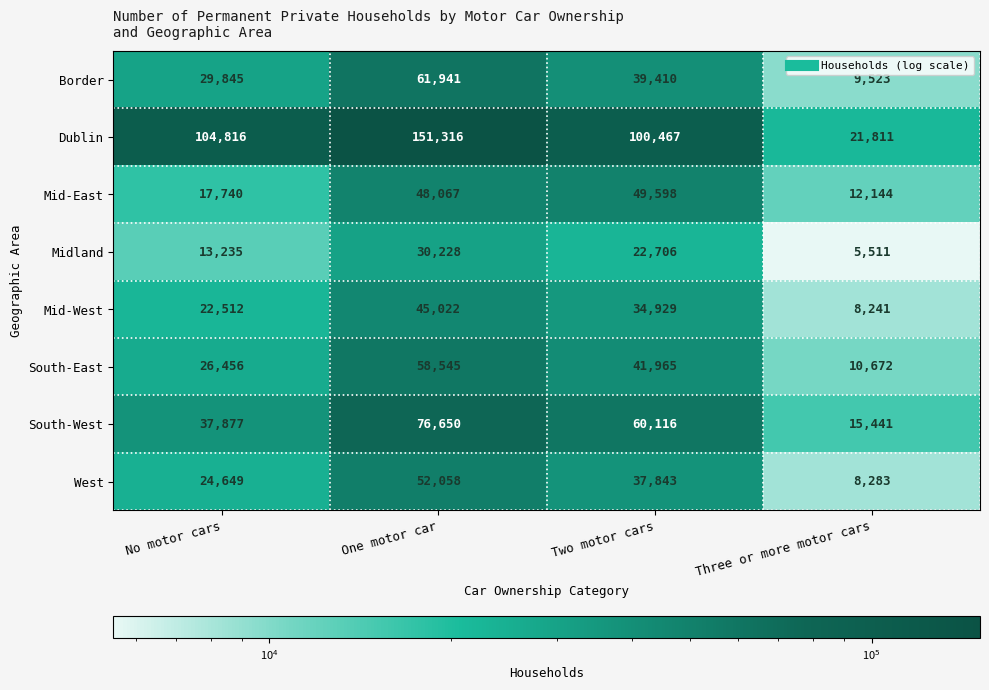

List the series in order of their peak value, lowest first.

Midland, Mid-West, Mid-East, West, South-East, Border, South-West, Dublin